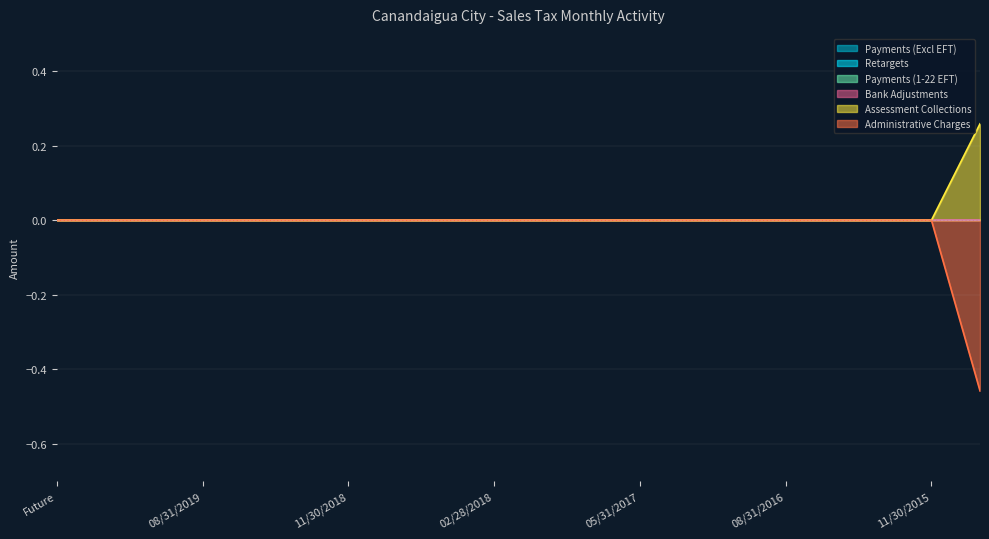

What is the maximum value shown in the chart?

0.3